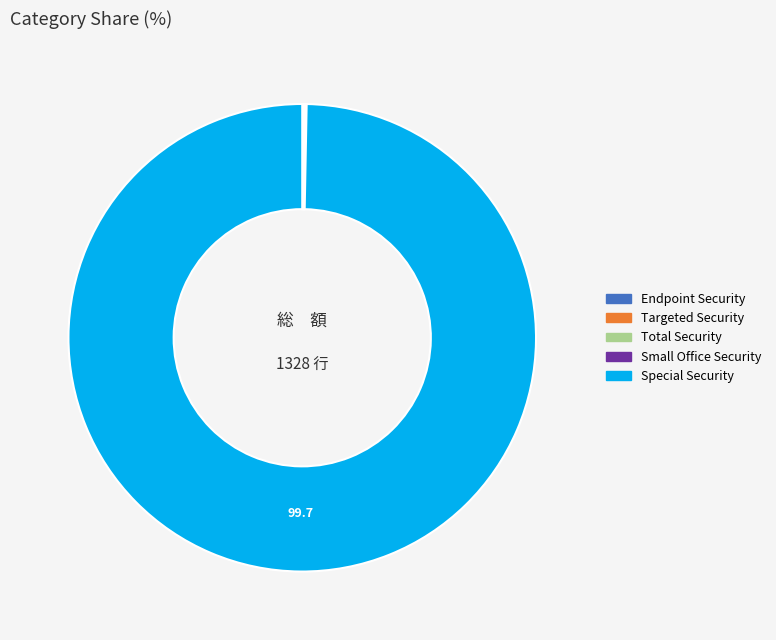

Does any single category account for the majority?

Yes